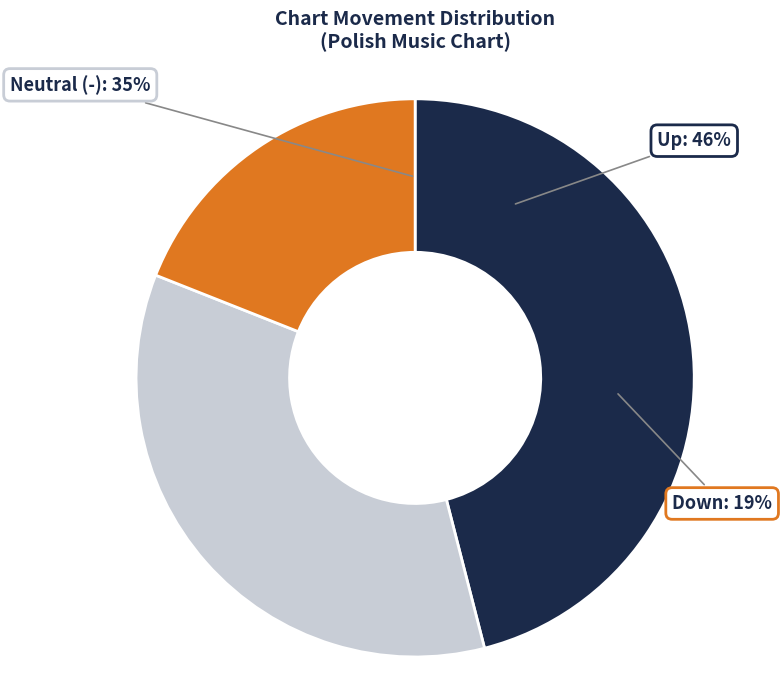

Which category has the biggest portion of the pie?

up